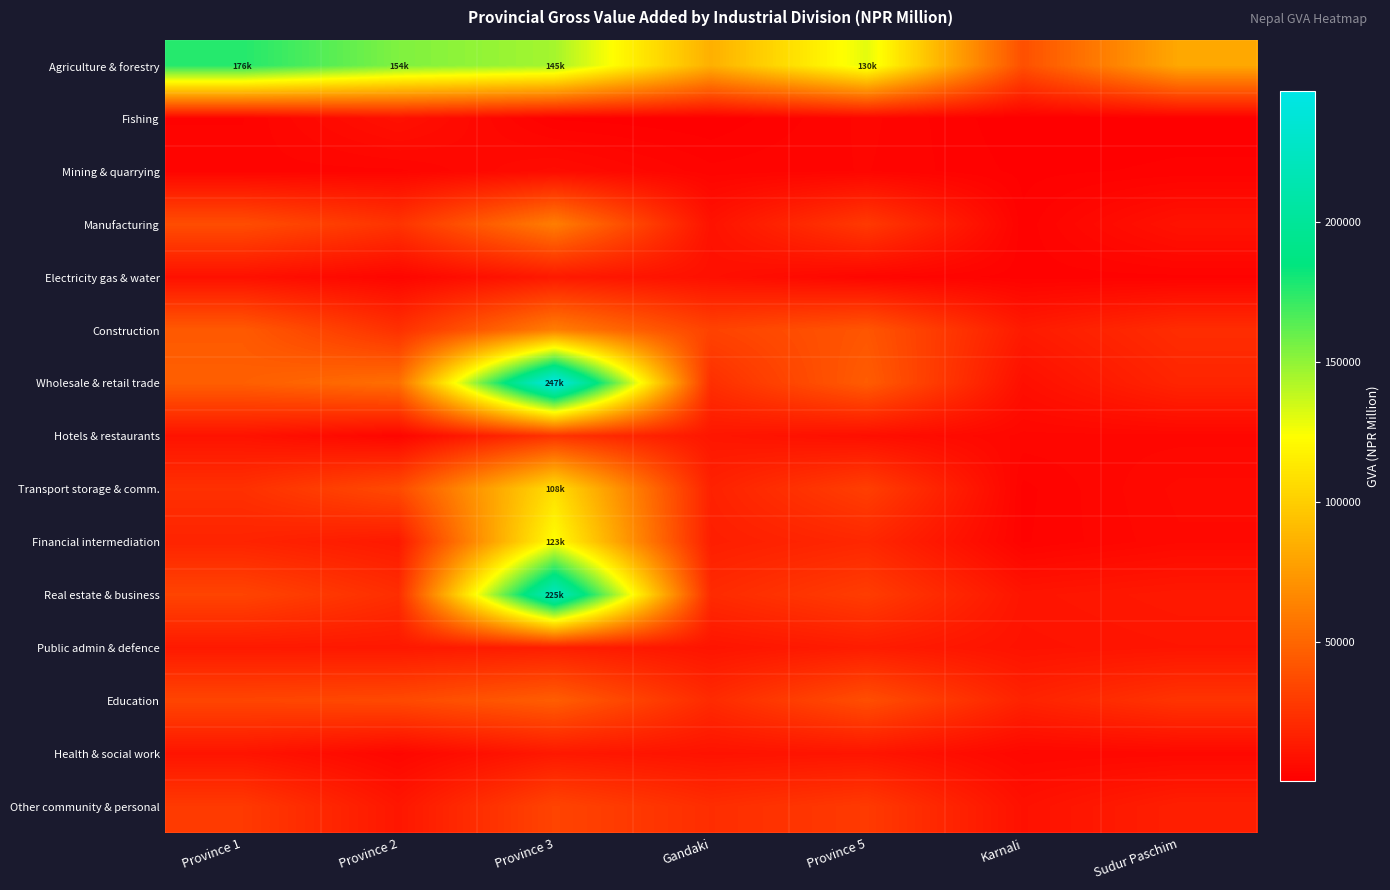

At Gandaki, list the series in order from smallest to largest.

Fishing, Mining & quarrying, Electricity gas & water, Manufacturing, Health & social work, Public admin & defence, Hotels & restaurants, Financial intermediation, Transport storage & comm., Real estate & business, Education, Other community & personal, Wholesale & retail trade, Construction, Agriculture & forestry